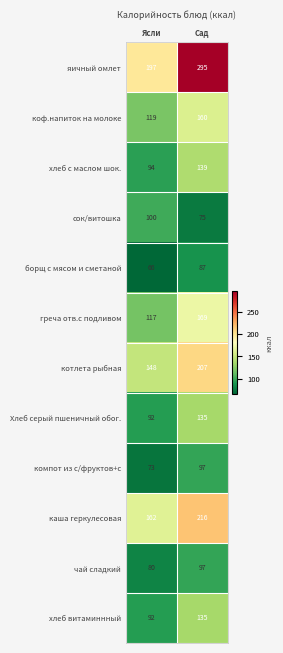

True or false: чай сладкий has a value of 80 at Ясли.

True